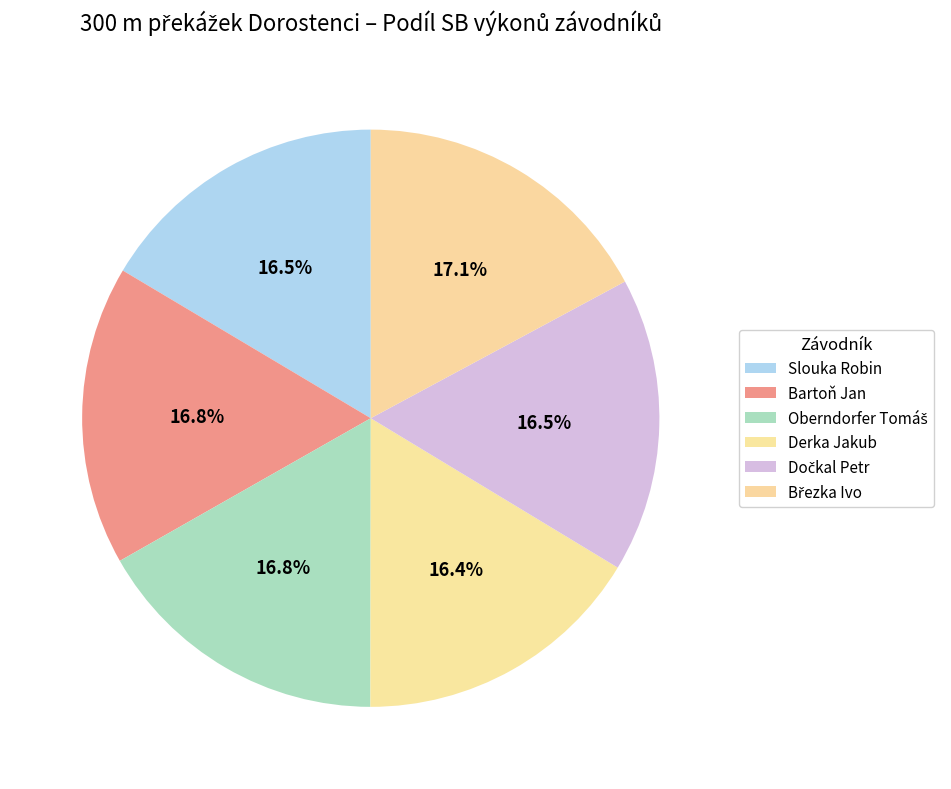

What percentage is the Dočkal Petr slice, to the nearest percent?

17%